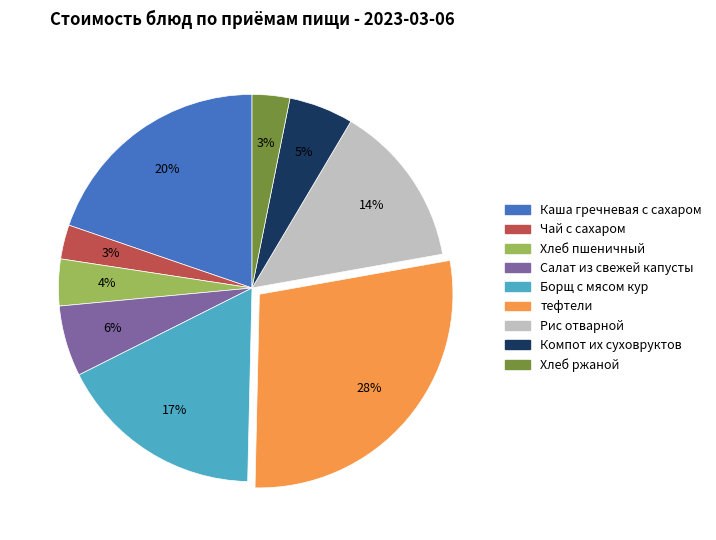

Which slice is the largest?

тефтели